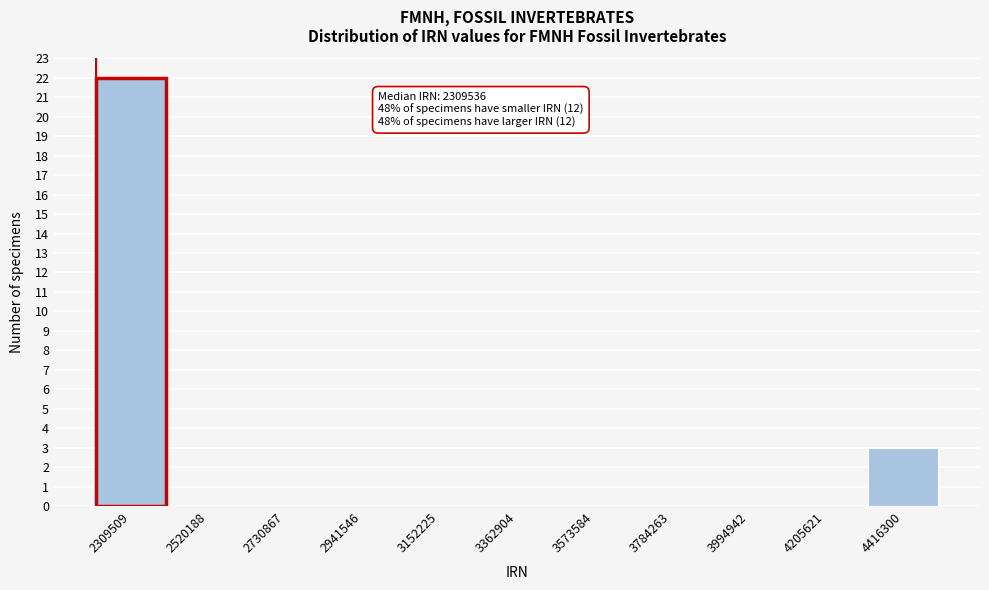

Reading left to right, what are all the values shown in this chart?

2309509=22	2520188=0	2730867=0	2941546=0	3152225=0	3362904=0	3573584=0	3784263=0	3994942=0	4205621=0	4416300=3